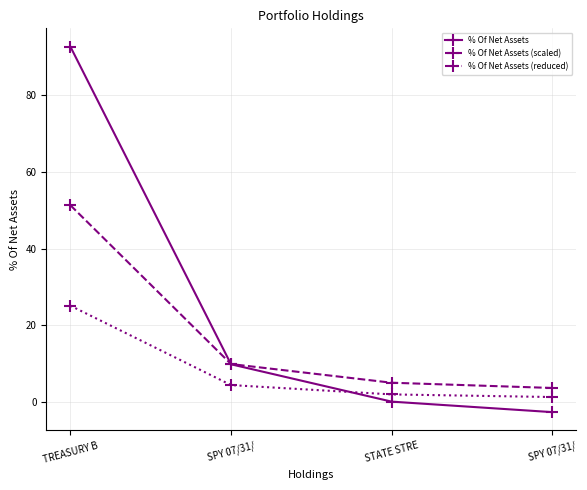

How many series are shown in this chart?

3